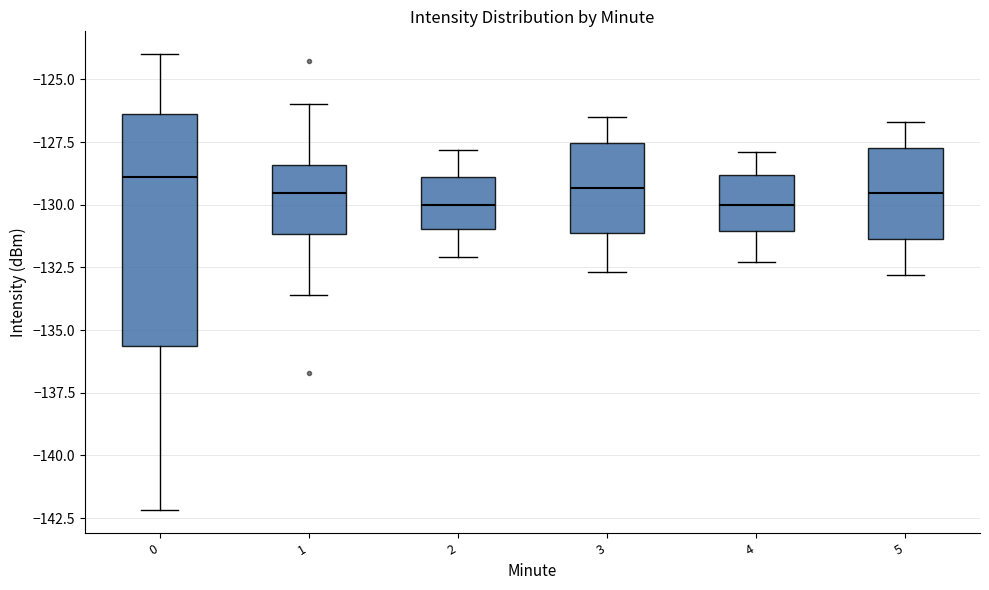

Reading left to right, transcribe this box plot: for each box, give where its median line is, the range the box spans, and where its two whiskers end, as read against the y-axis. The values are not printed on the chart, so give them approximately, as read against the axis.

0: median -129.0, box -135.5 to -126.5, whiskers -142.0 to -124.0
1: median -129.5, box -131.0 to -128.5, whiskers -133.5 to -126.0
2: median -130.0, box -131.0 to -129.0, whiskers -132.0 to -128.0
3: median -129.5, box -131.0 to -127.5, whiskers -132.5 to -126.5
4: median -130.0, box -131.0 to -129.0, whiskers -132.5 to -128.0
5: median -129.5, box -131.5 to -127.5, whiskers -133.0 to -126.5